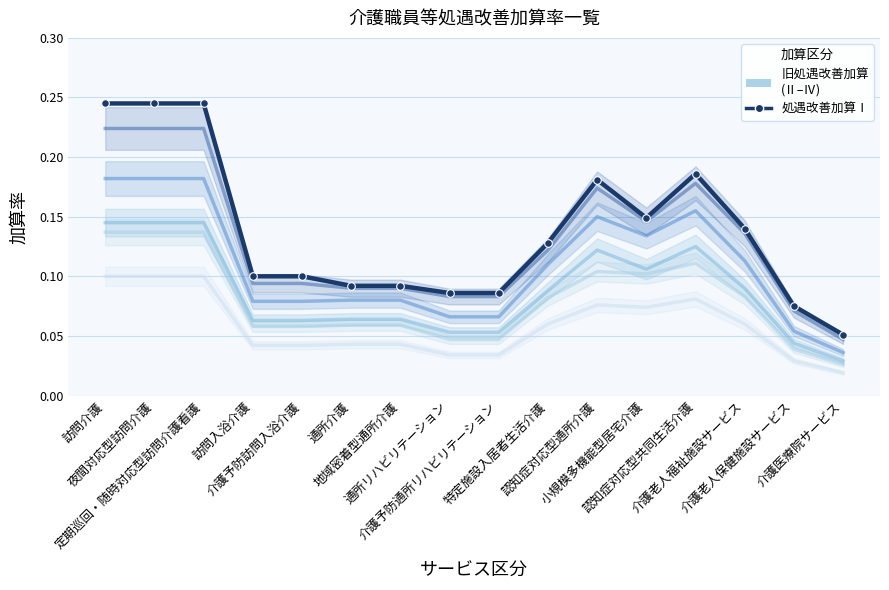

Between 定期巡回・随時対応型訪問介護看護 and 介護老人保健施設サービス, which is larger?

定期巡回・随時対応型訪問介護看護